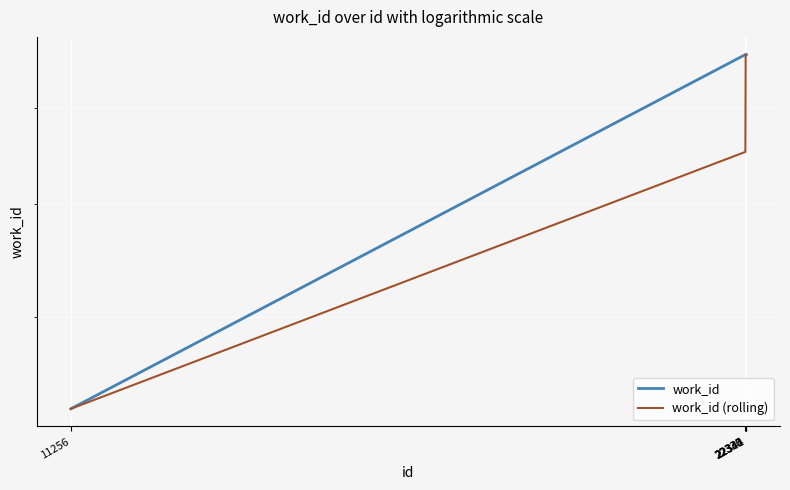

Rank the series by their average value, from lowest to highest.

work_id (rolling), work_id